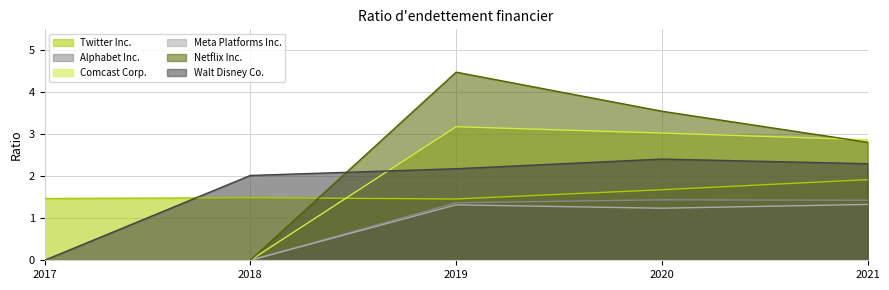

True or false: Comcast Corp. and Alphabet Inc. intersect in this chart.

False